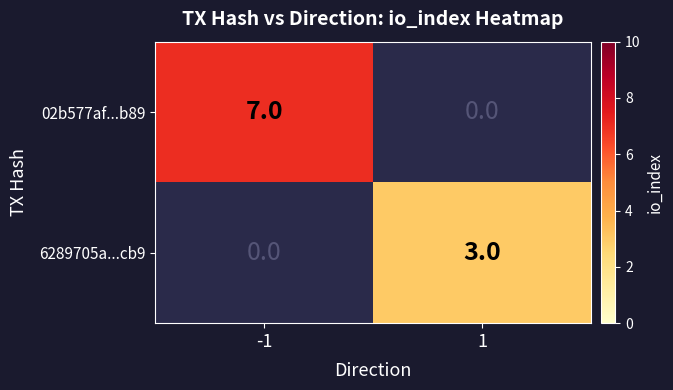

At how many categories does at least one series exceed 5?

1